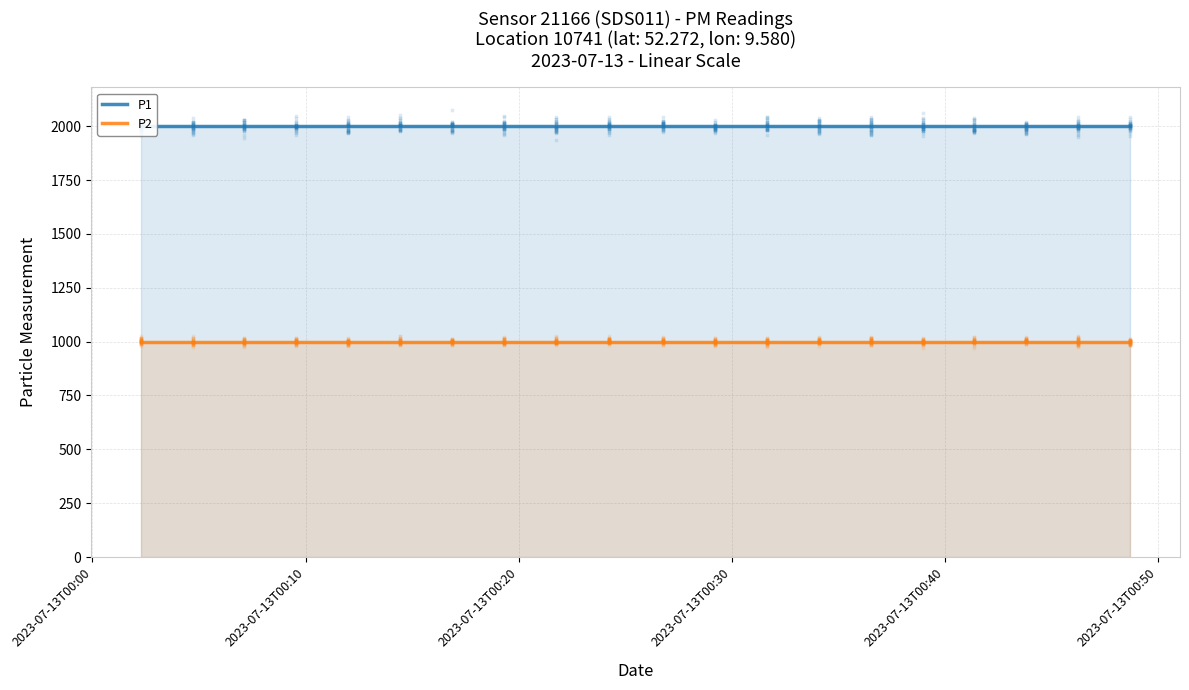

Which series reaches the minimum Y coordinate?

P2